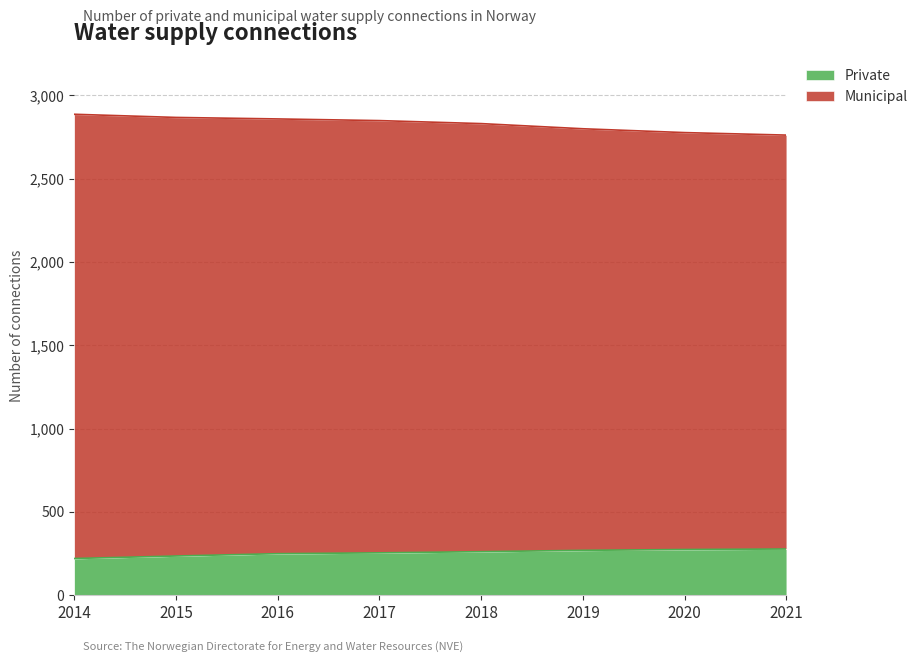

What is the greatest value displayed?

2886